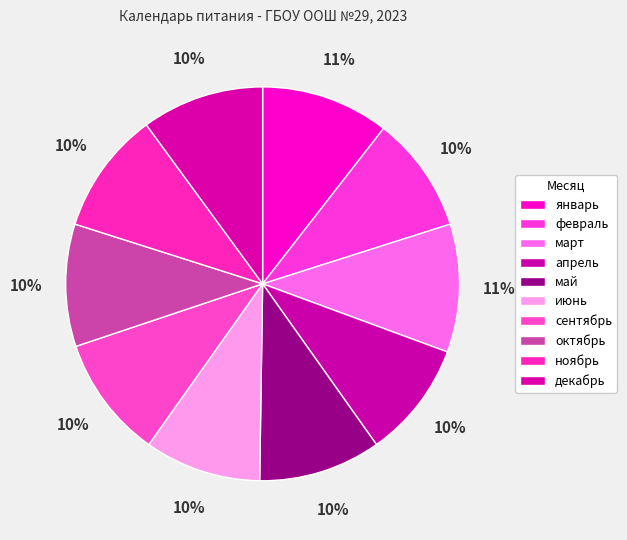

Rank the categories by value from lowest to highest.

февраль, апрель, июнь, май, сентябрь, октябрь, ноябрь, декабрь, январь, март